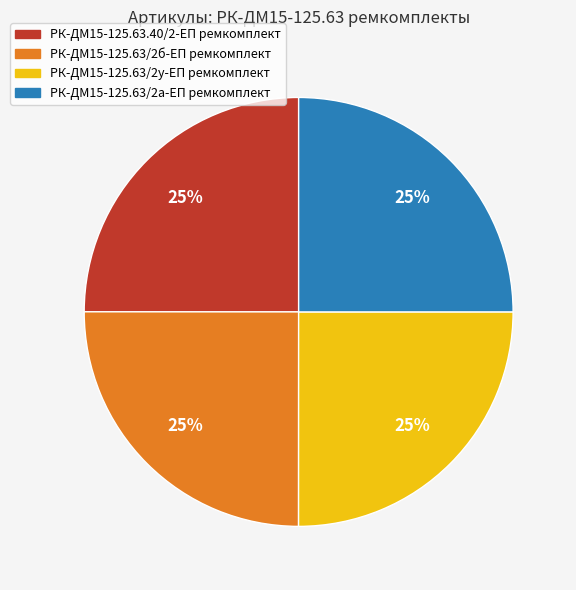

Does any single category account for the majority?

No